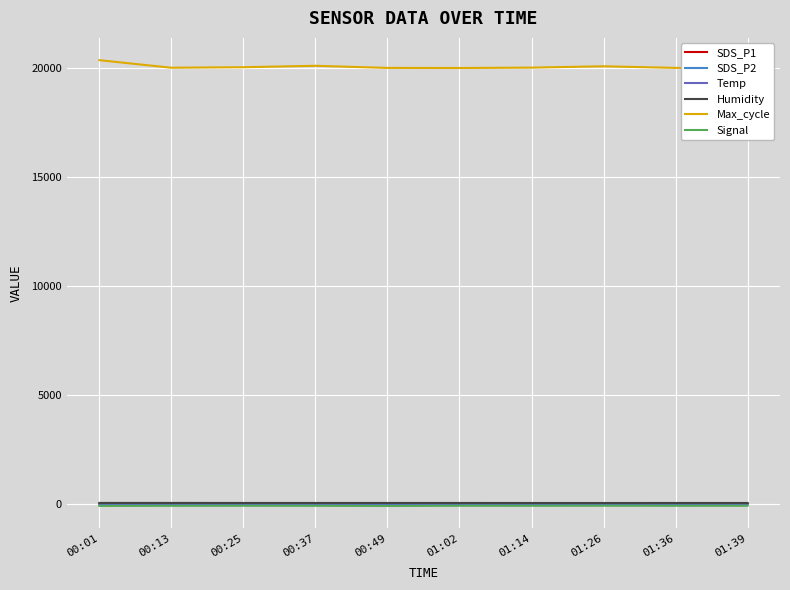

True or false: Temp and Max_cycle cross at least once.

False